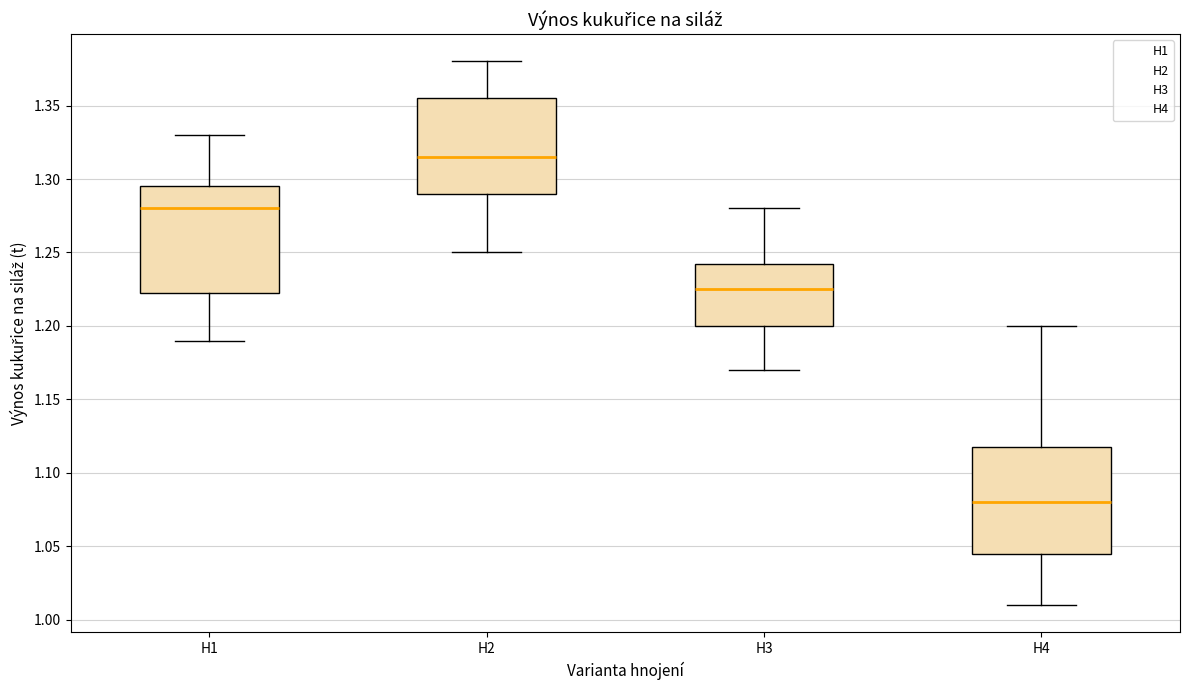

Reading left to right, read every box against the y-axis: the position of its median line, the range the box covers, and the ends of its whiskers. The values are not printed on the chart, so give them approximately, as read against the axis.

H1: median 1.280, box 1.225 to 1.295, whiskers 1.190 to 1.330
H2: median 1.315, box 1.290 to 1.355, whiskers 1.250 to 1.380
H3: median 1.225, box 1.200 to 1.245, whiskers 1.170 to 1.280
H4: median 1.080, box 1.045 to 1.120, whiskers 1.010 to 1.200